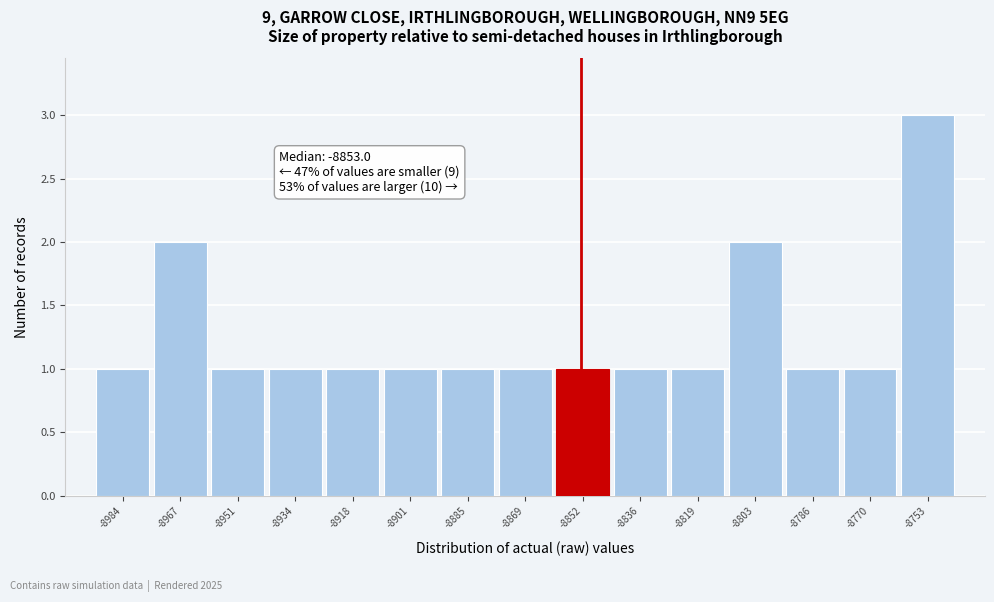

Which range on the x-axis has the tallest bar?

-8762 to -8746